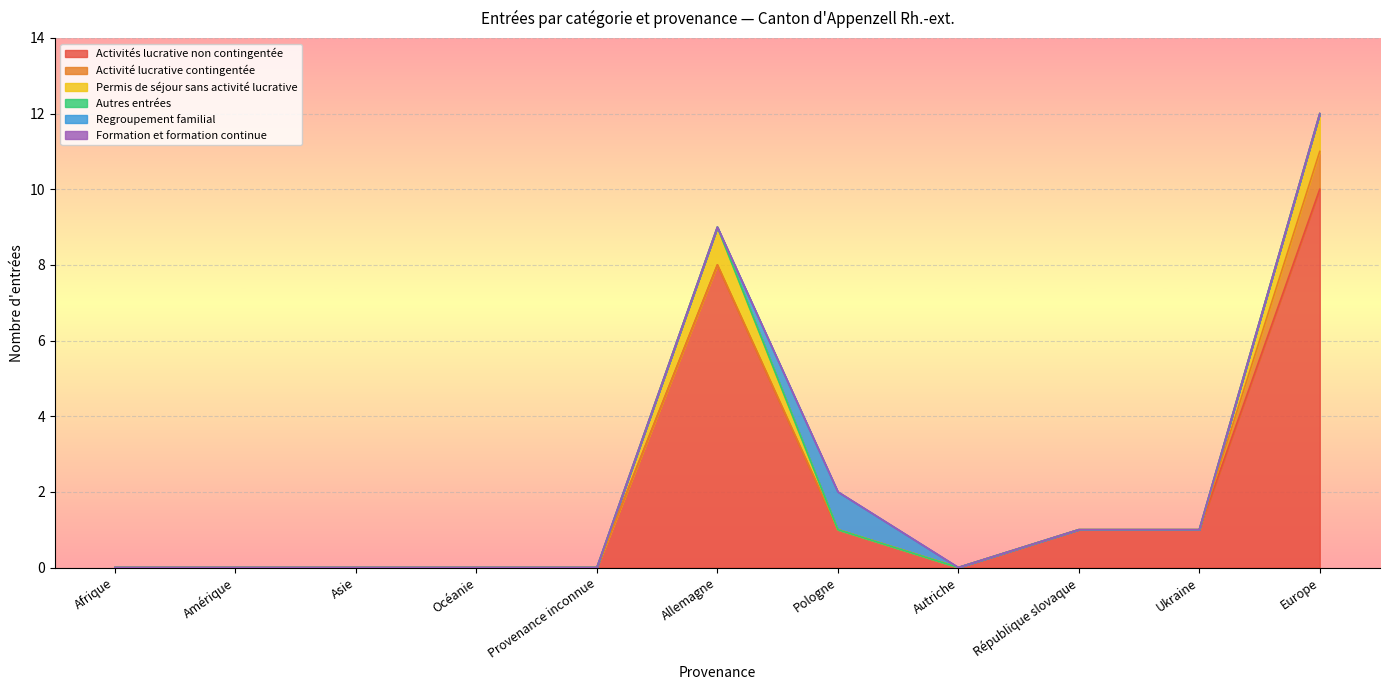

What are all the series names shown in the legend?

Activités lucrative non contingentée, Activité lucrative contingentée, Permis de séjour sans activité lucrative, Autres entrées, Regroupement familial, Formation et formation continue